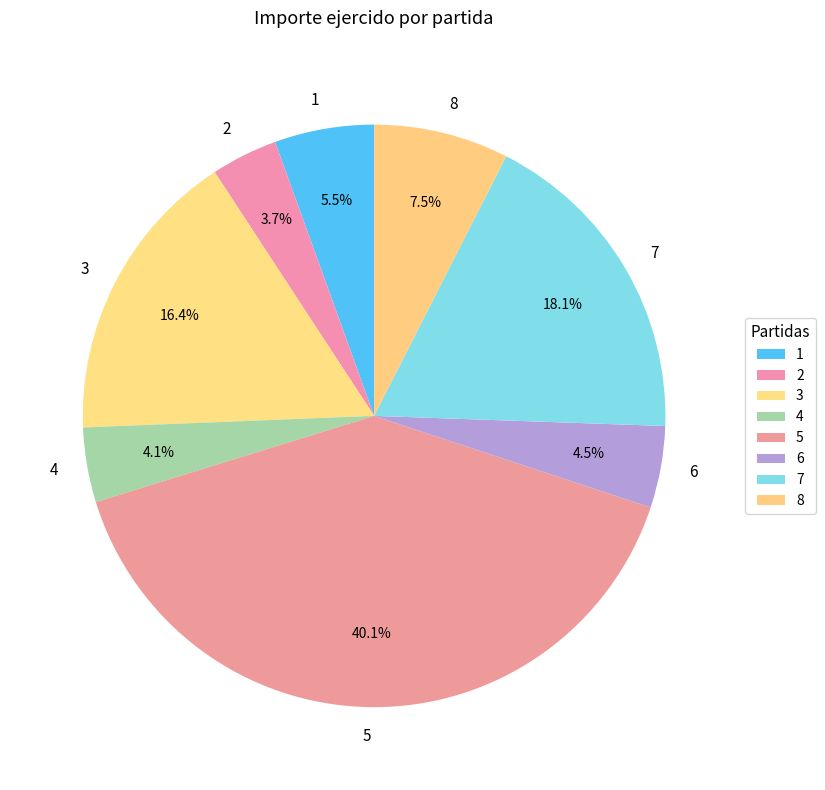

Combined, do 3 and 8 account for over 50%?

No